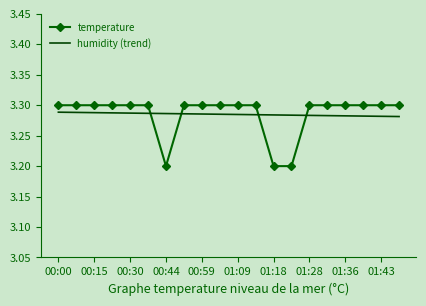

After their last crossing, which series has the higher values: temperature or humidity (trend)?

temperature